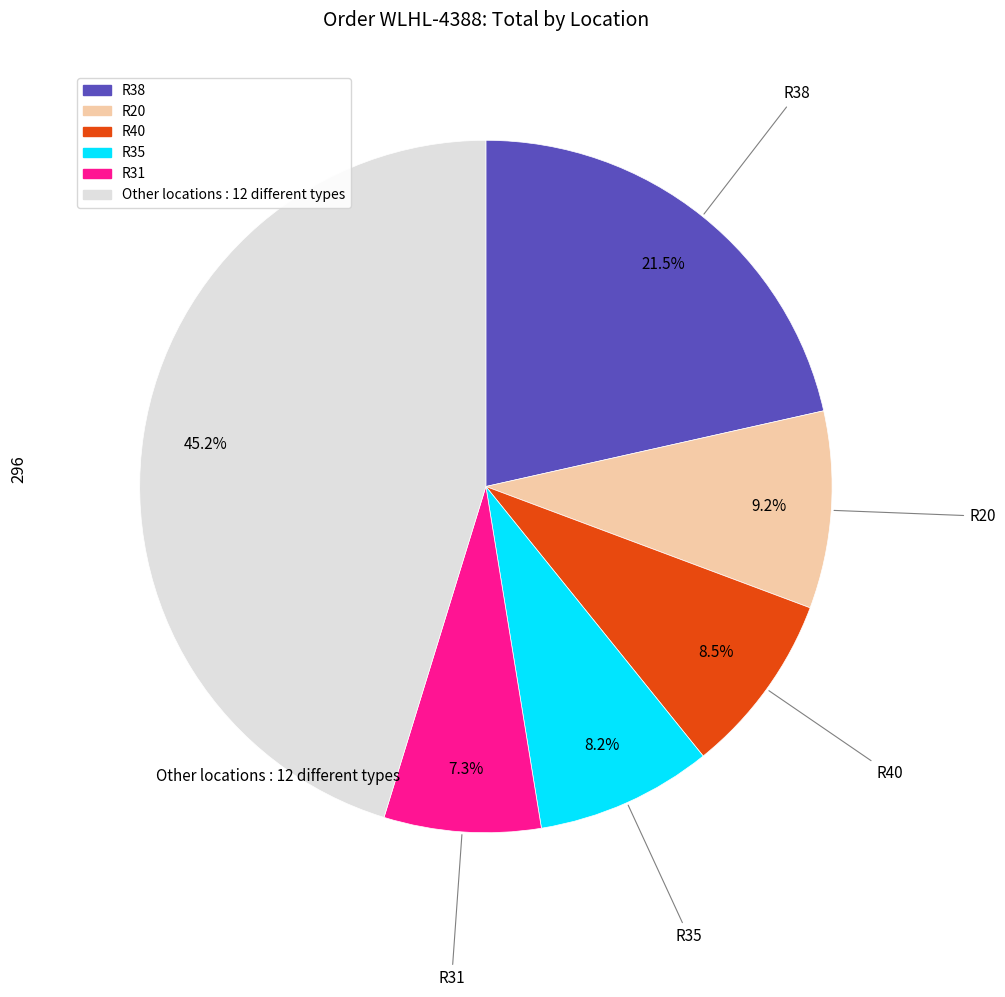

To the nearest percent, what is the difference between the largest and smallest slice percentages?

38%